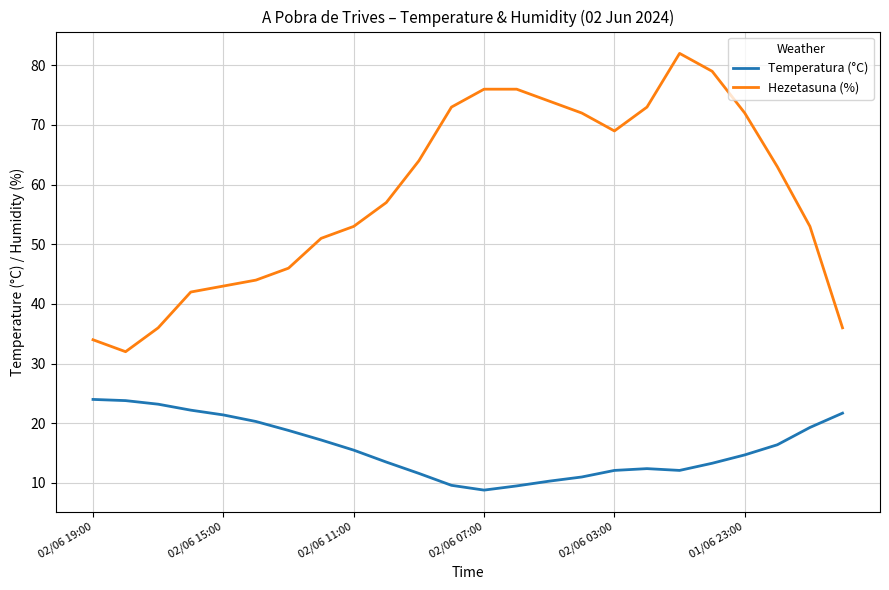

Which series has the largest total across all categories?

Hezetasuna (%)